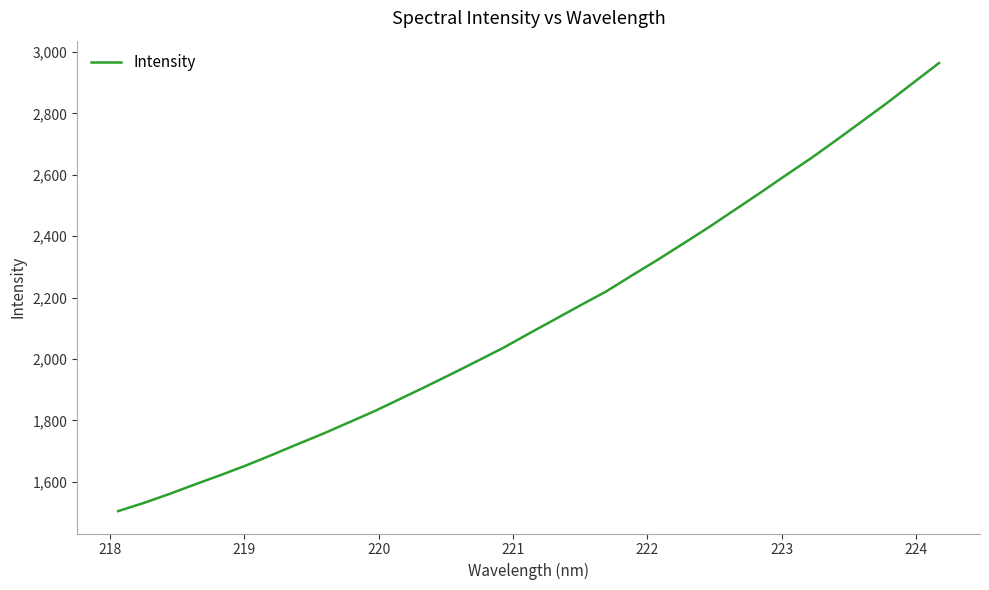

What is the minimum value shown in the chart?

1504.2